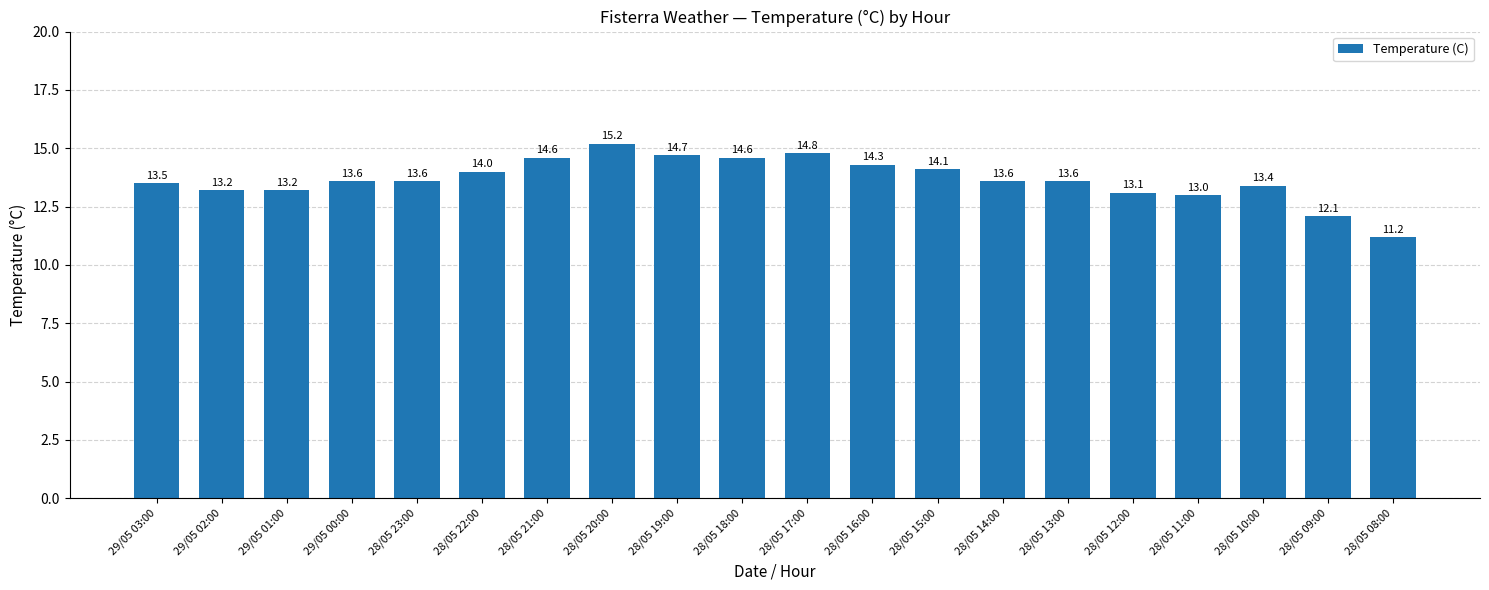

What is the value of the 1st bar from the left?

13.5